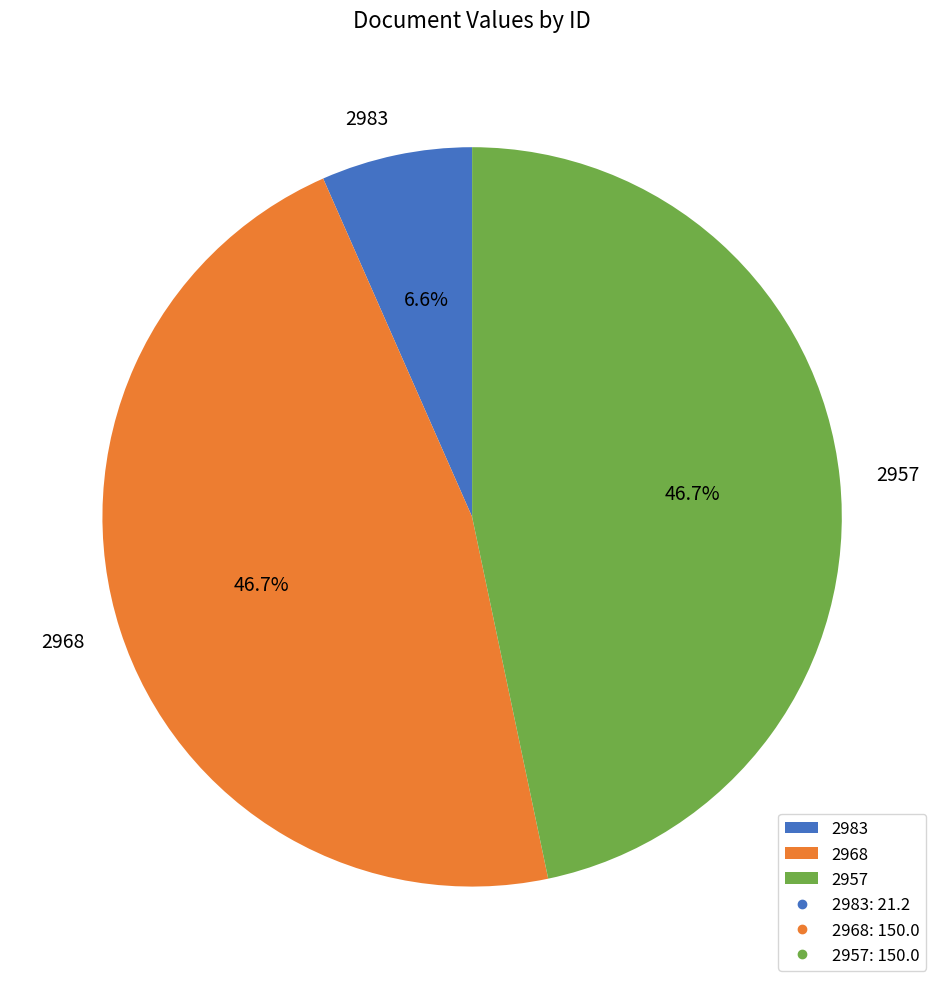

To the nearest percent, what is the difference between the largest and smallest slice percentages?

40%